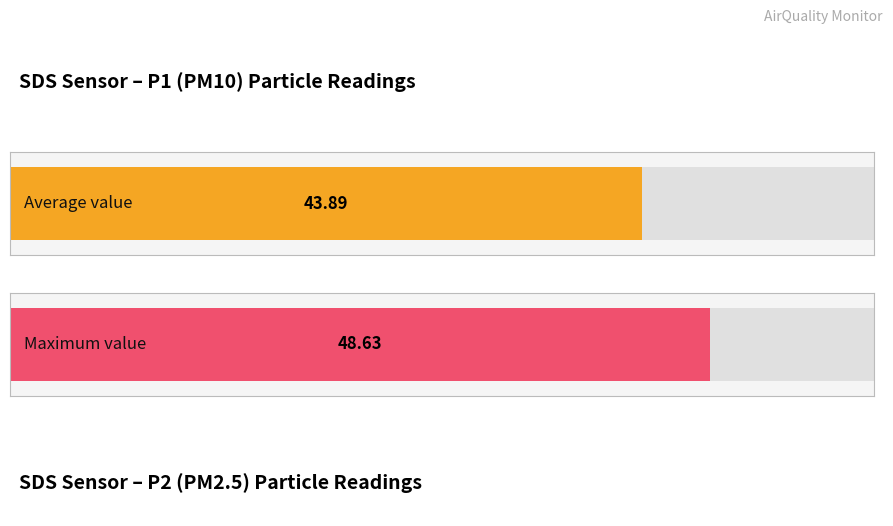

Is it true that SDS_P2 equals 27.7 at 00:11?

False